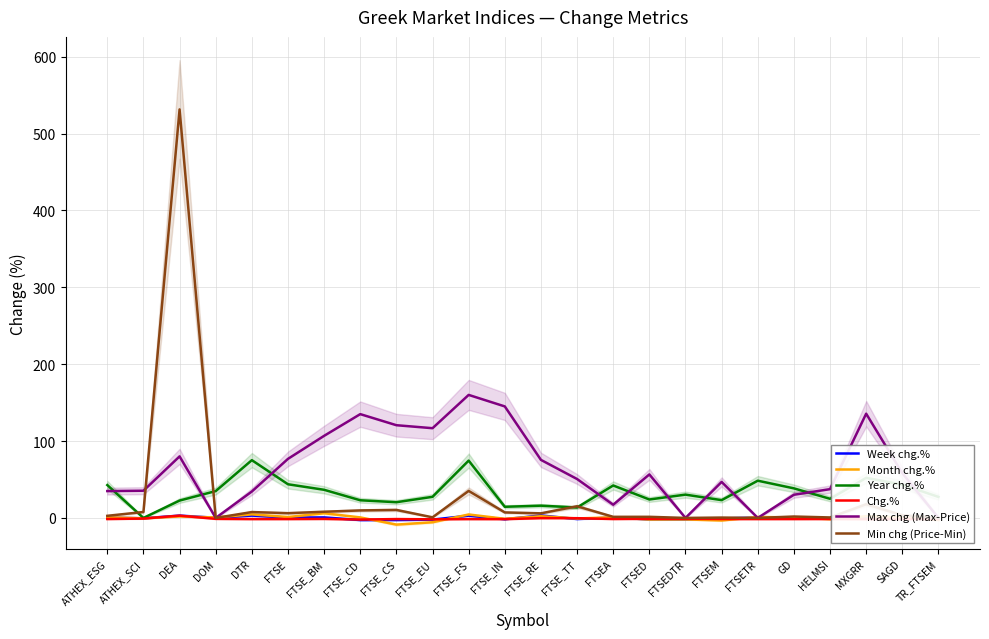

How many lines are shown in the chart?

6